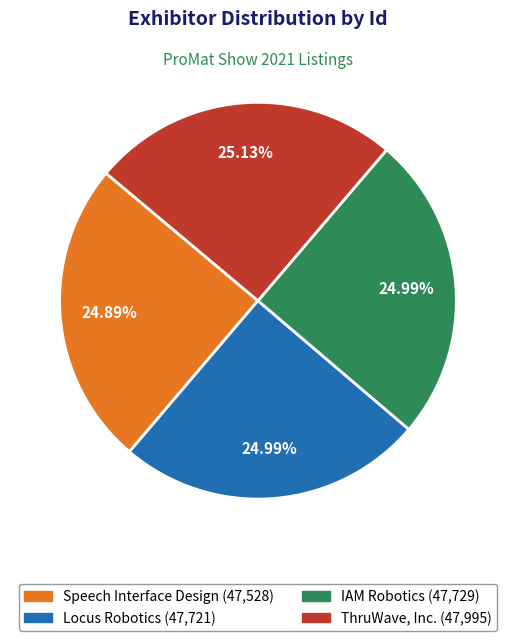

Is there a majority slice in this chart?

No